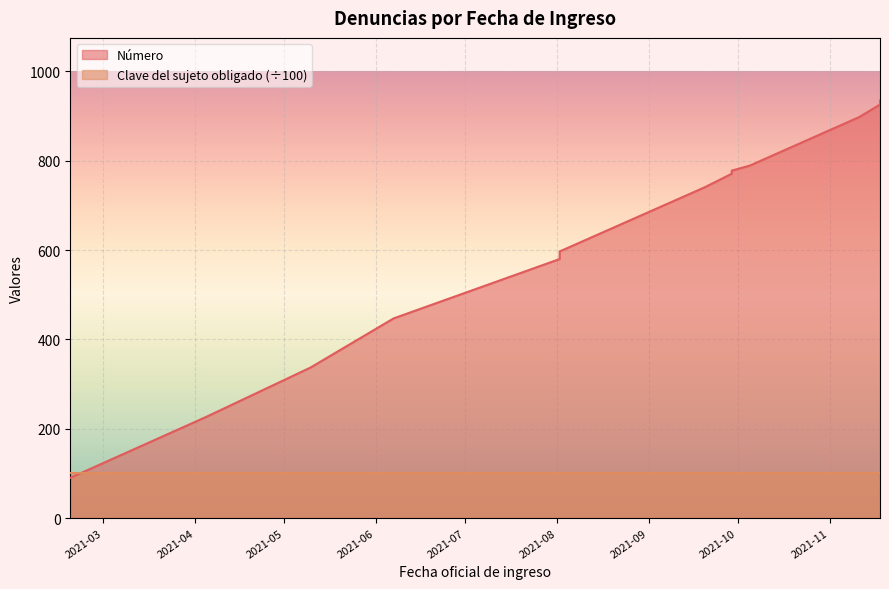

What is the label of the 6th point from the right?

2021-10-05